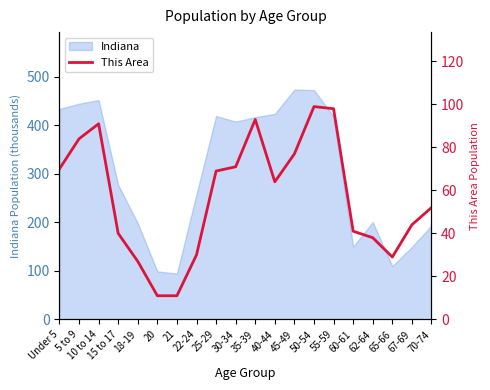

What is the sum of all values?

1139